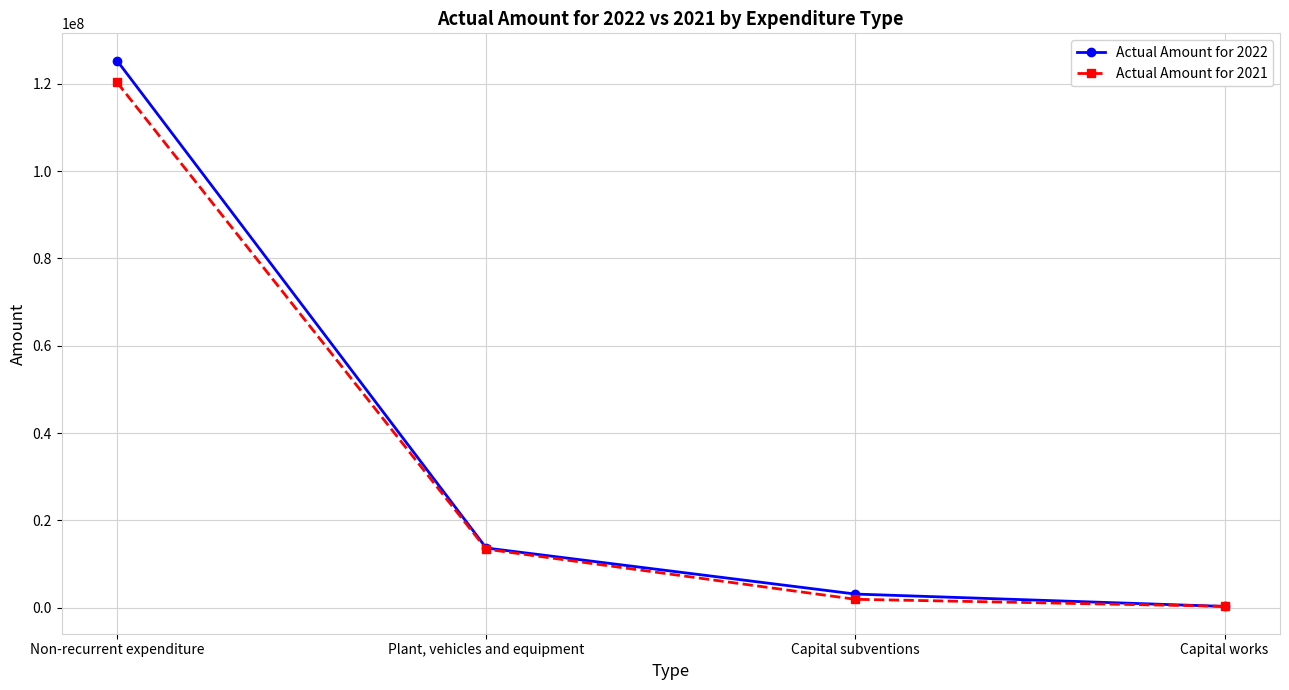

What is the maximum value for Actual Amount for 2022?

125340315